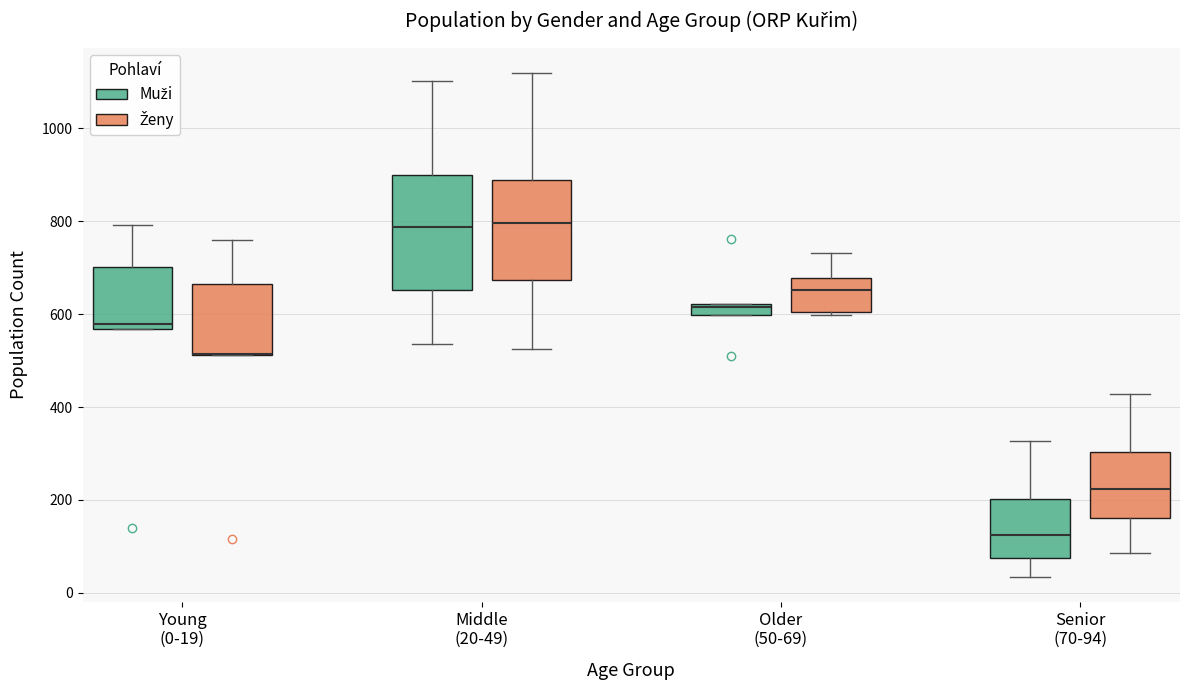

Which box is the tallest, from its lower edge to its upper edge?

Middle (20-49) (Muži)